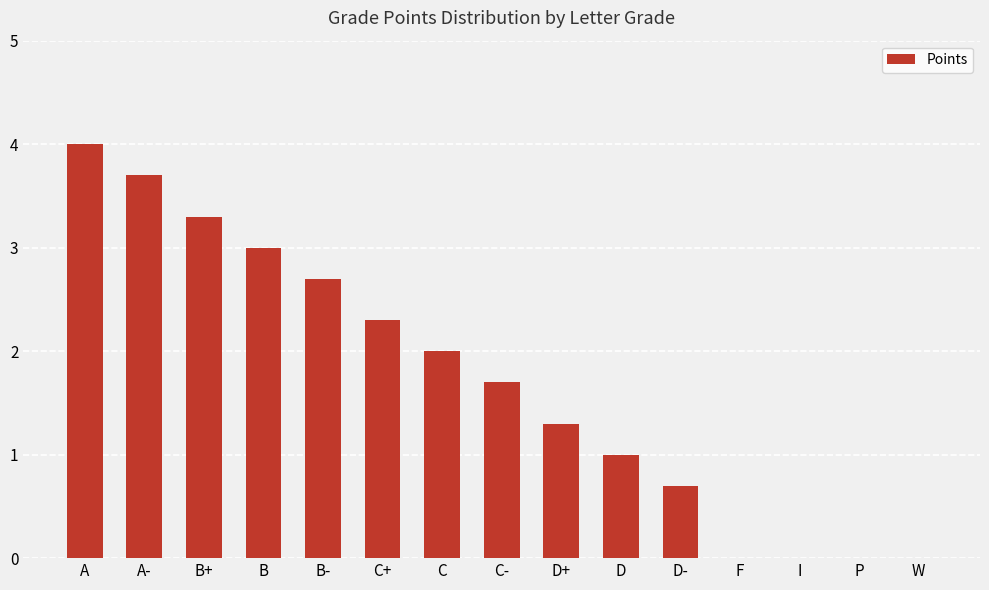

What is the change in value from B- to P?

-2.7